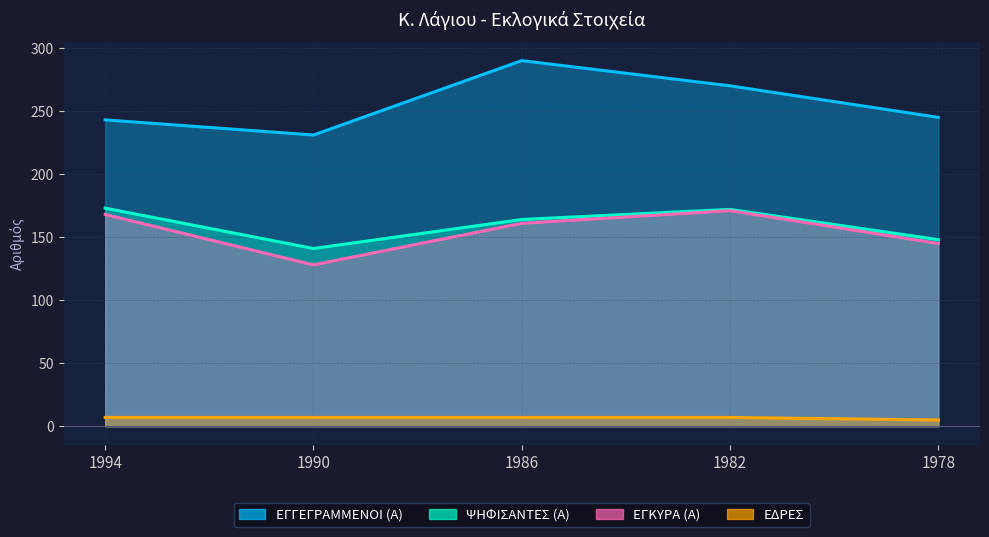

True or false: ΕΓΚΥΡΑ (Α) has more than 0 interior local peaks.

True